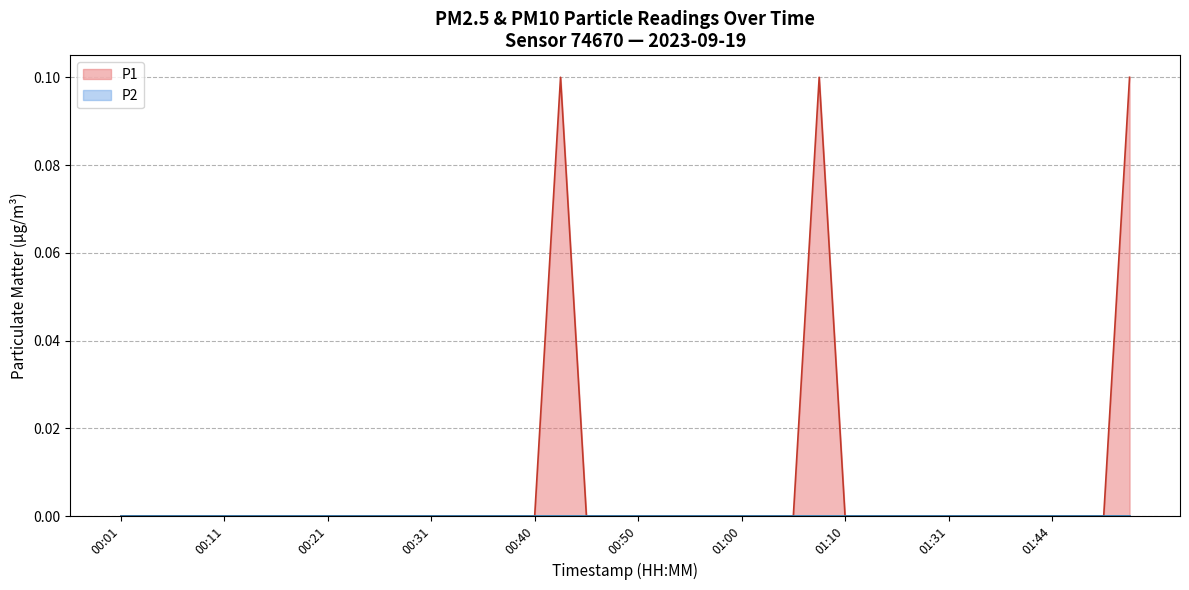

True or false: P2 and P1 intersect in this chart.

False